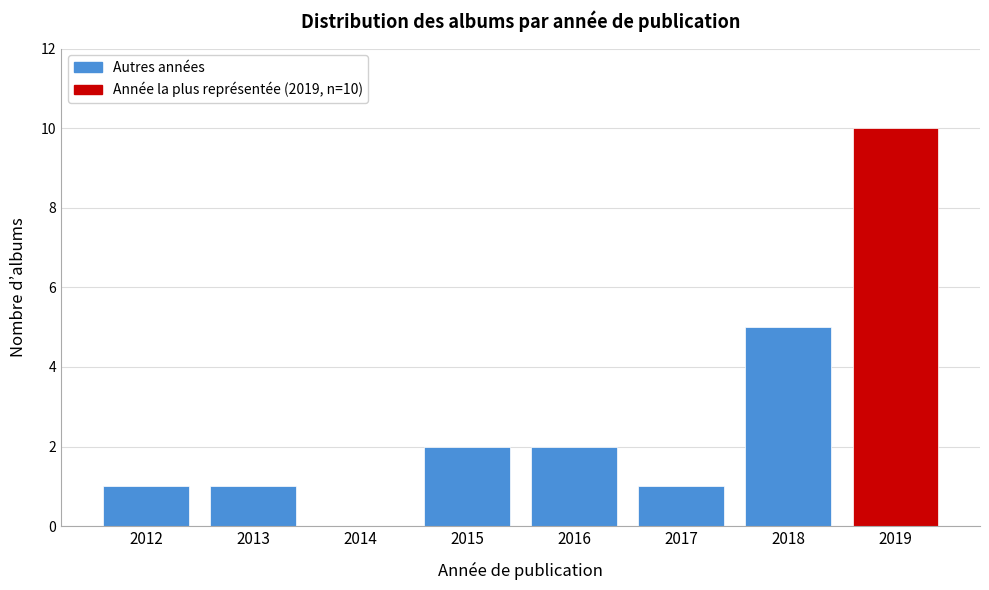

Reading left to right, what are all the values shown in this chart?

2012=1	2013=1	2014=0	2015=2	2016=2	2017=1	2018=5	2019=10